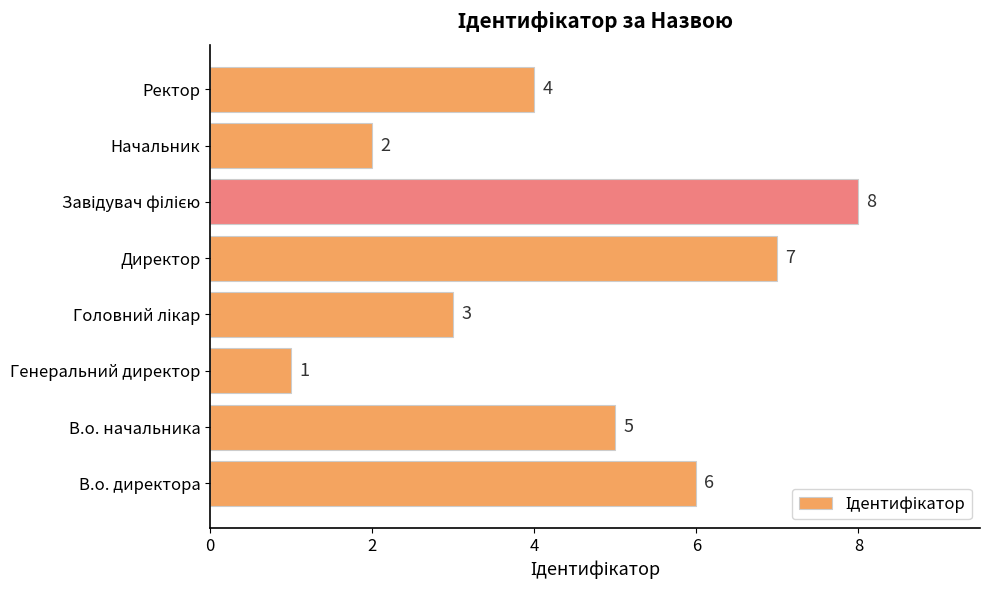

How many distinct data groups are displayed?

1